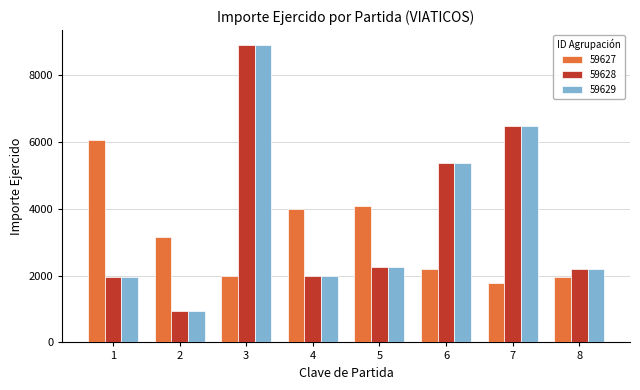

What is the difference between the maximum and second lowest values in the 59628 series?

6932.0